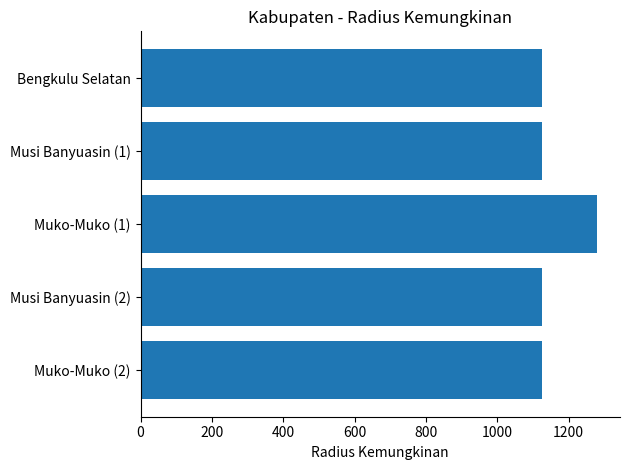

How many bars are there in total?

5